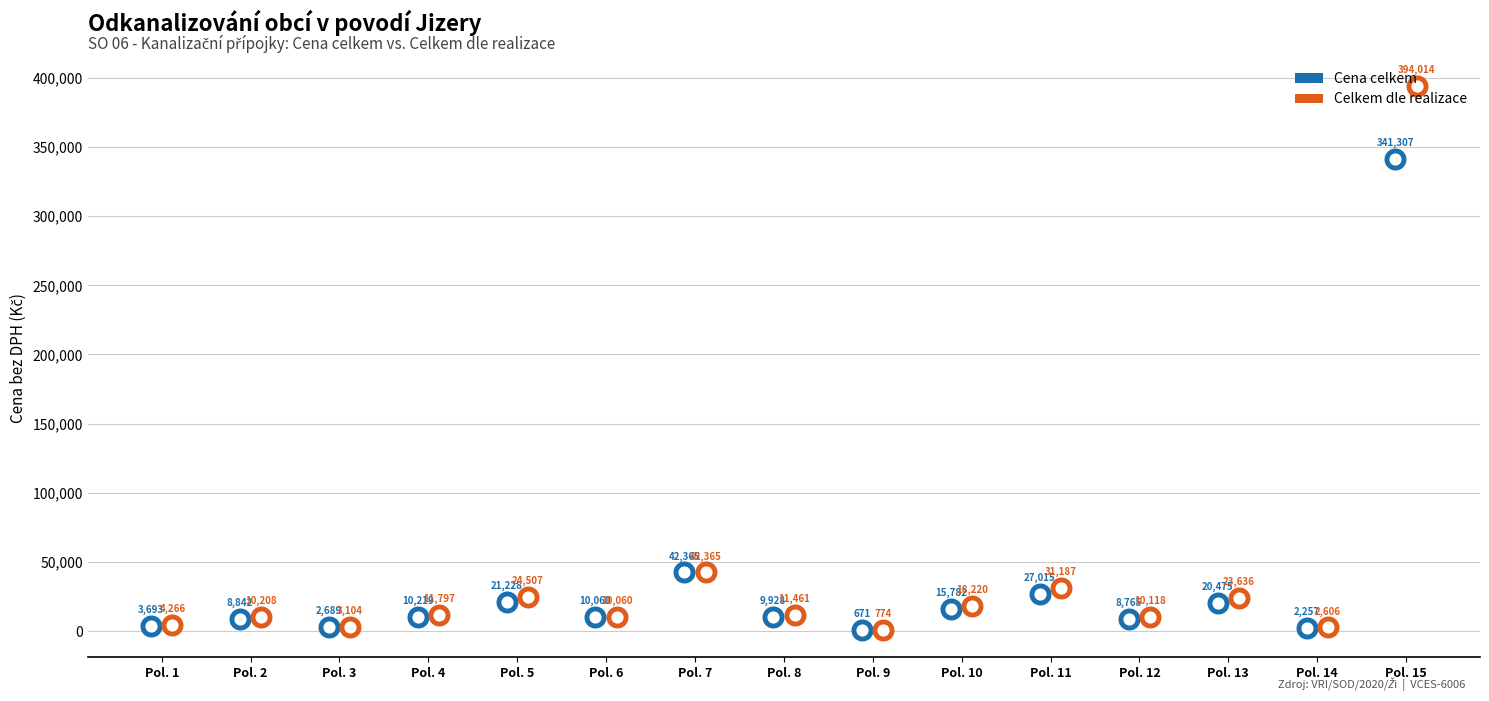

Is the value of Celkem dle realizace at 13 greater than the value of Cena celkem at 7?

No